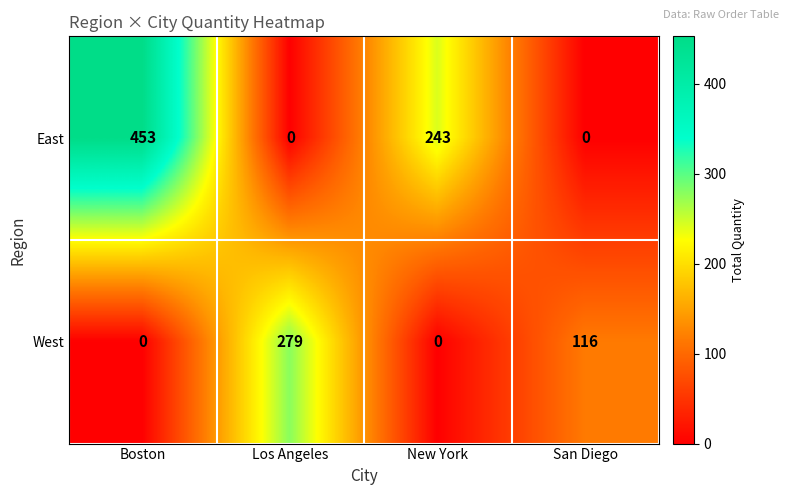

What is the maximum value for East?

453